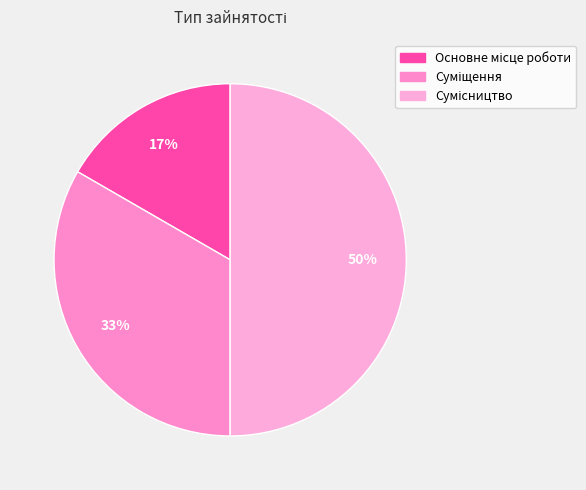

To the nearest percent, what is the difference between the Сумісництво and Суміщення slice percentages?

17%